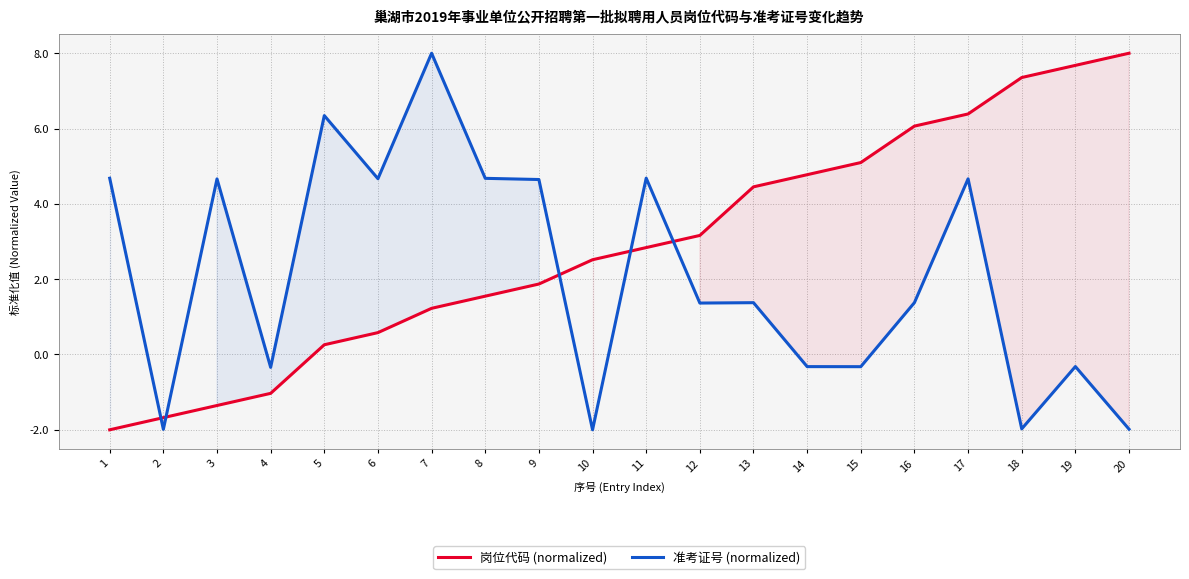

Count the number of categories in the chart.

20